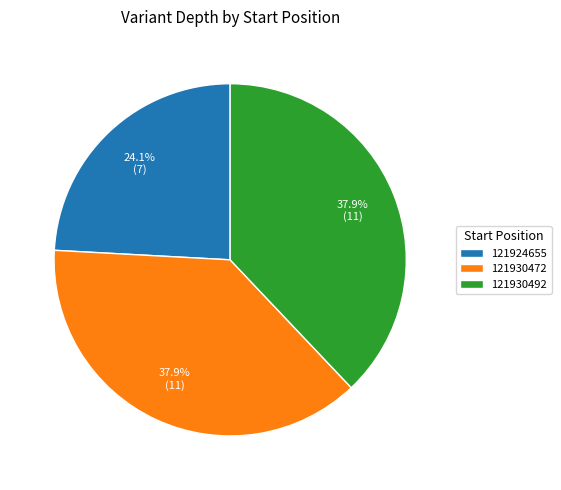

To the nearest percent, what portion does 121930472 represent?

38%